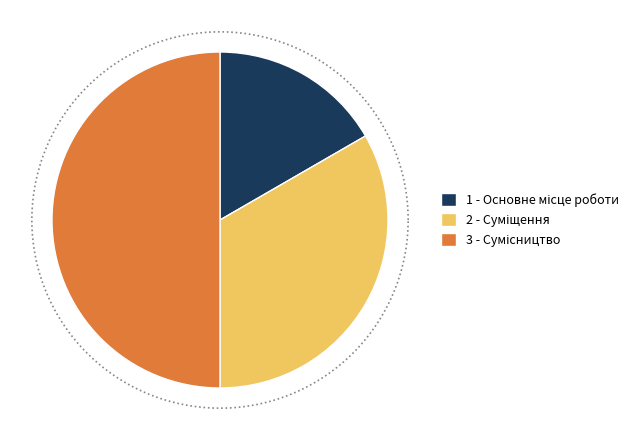

Does Сумісництво account for over 50% of the chart?

No